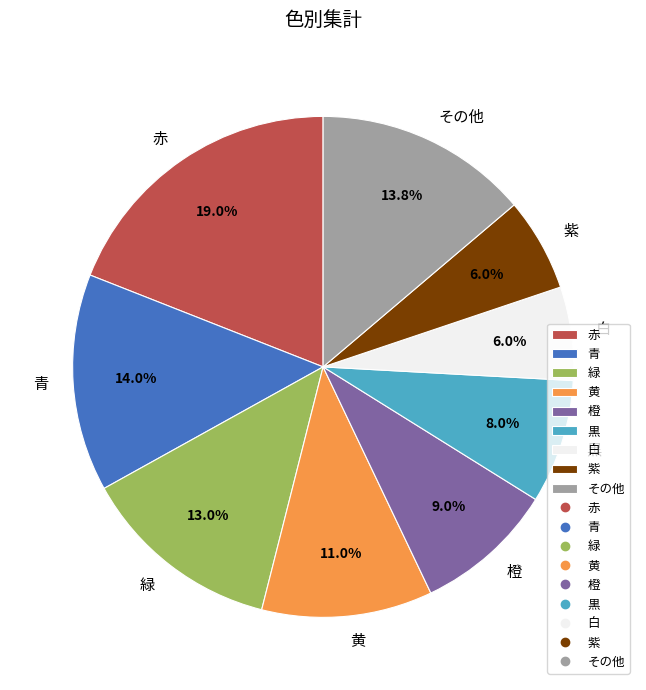

Does その他 represent more than half of the total?

No